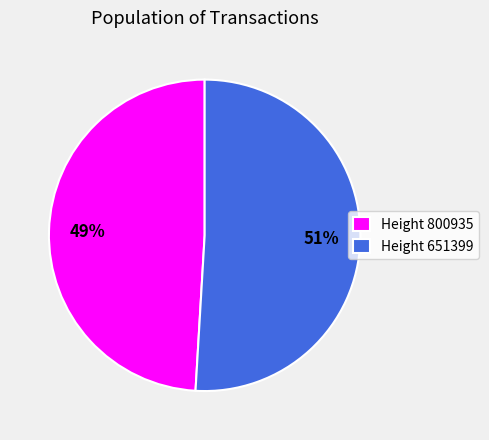

Is it true that Height 800935 is 49% of the pie?

True